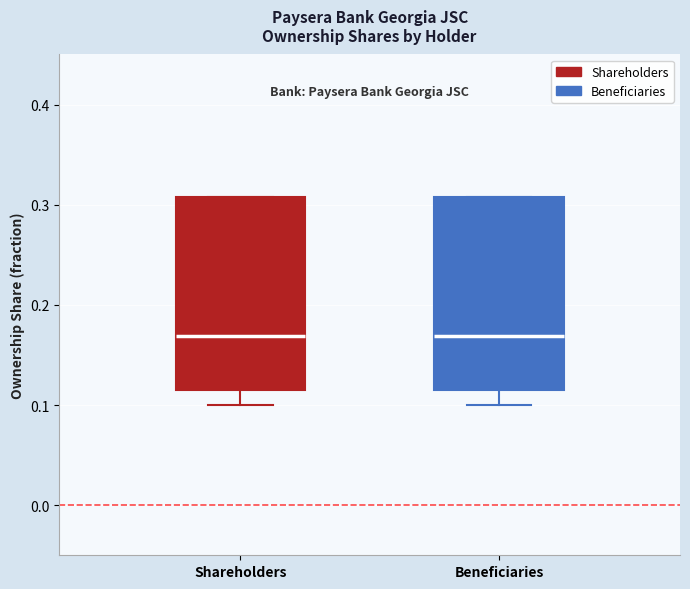

Where is the upper edge of the box for Shareholders on the y-axis? The values are not printed on the chart, so give them approximately, as read against the axis.

0.31